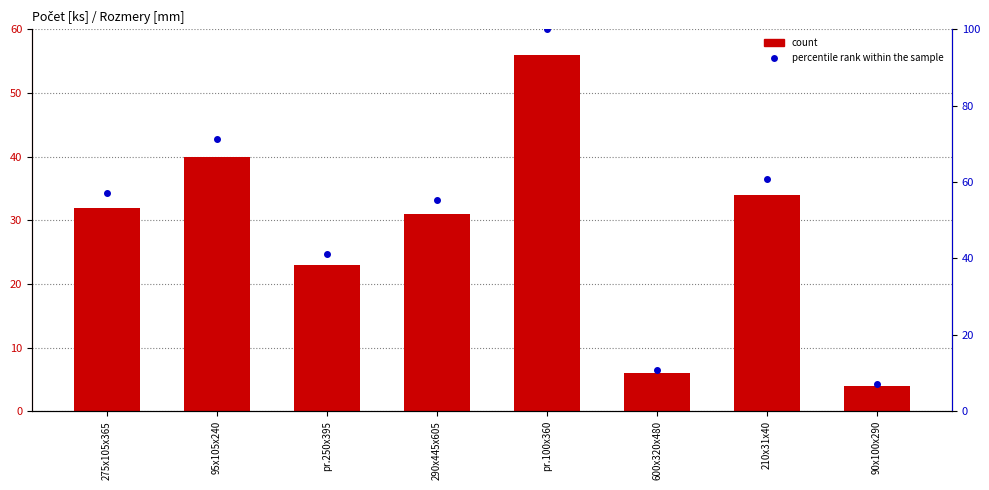

What is the highest value of the count series?

56.0